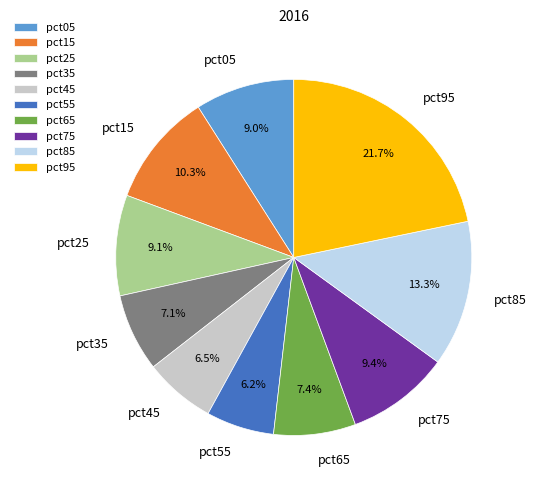

Is pct25 the majority of the pie?

No